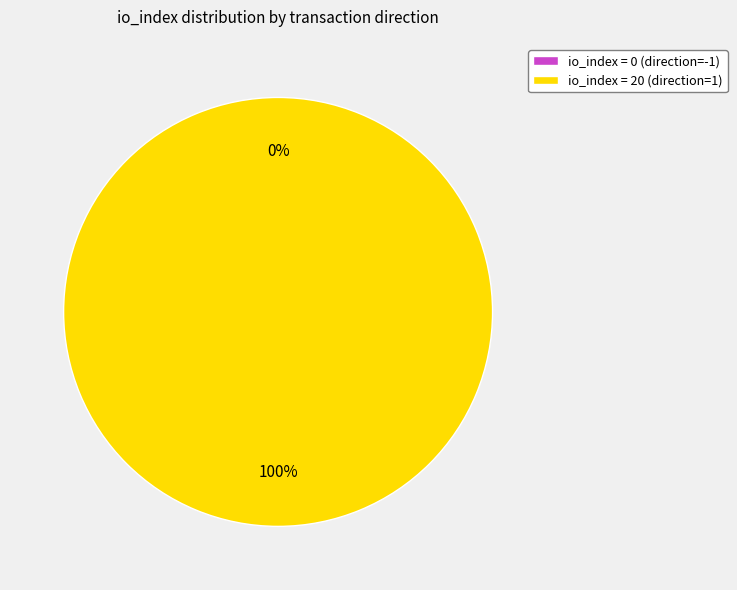

Between direction=1 (io_index=20) and direction=-1 (io_index=0), which is larger?

direction=1 (io_index=20)